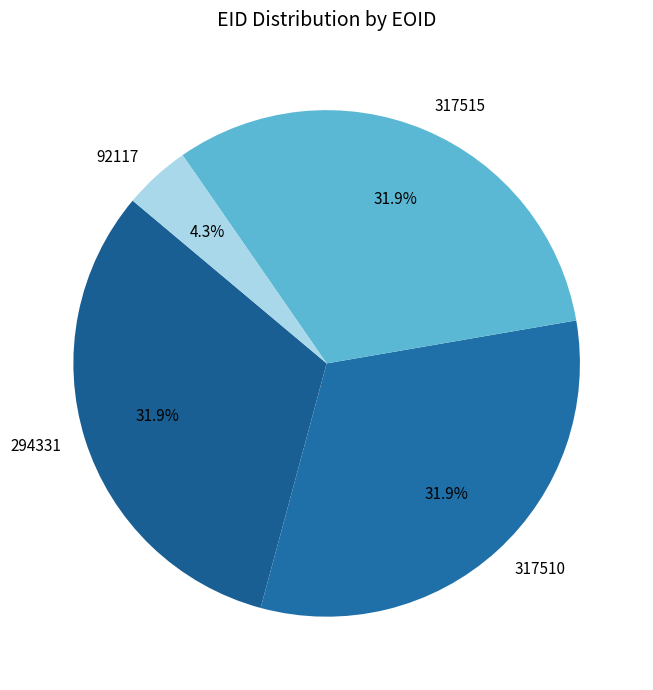

Combined, do 317510 and 317515 account for over 50%?

Yes